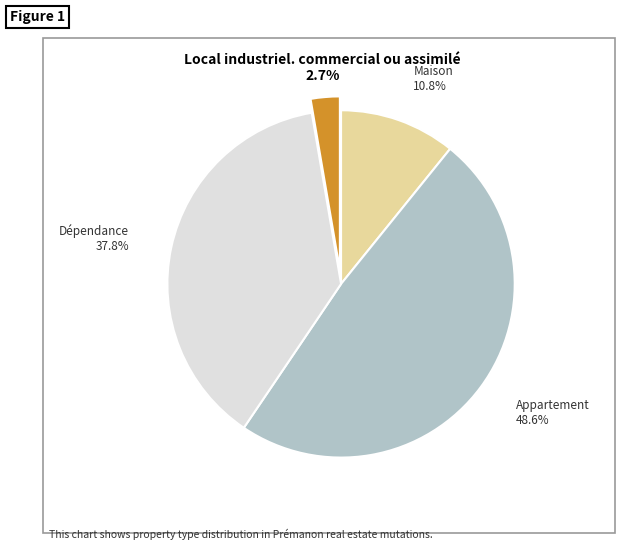

Is there a majority slice in this chart?

No